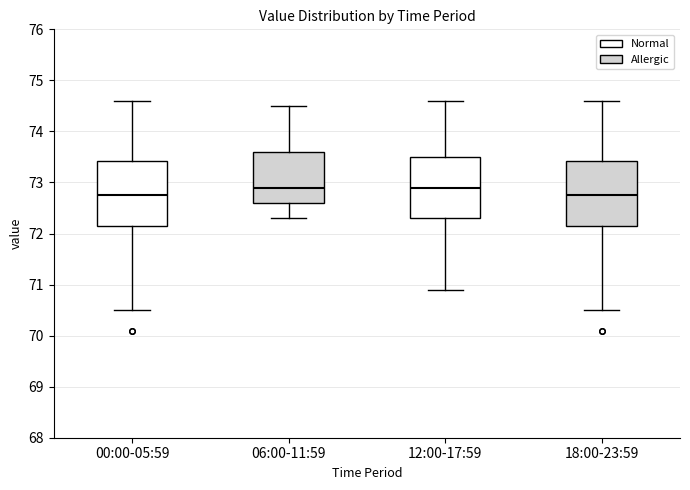

Where does the upper whisker of the box for 00:00-05:59 end on the y-axis? The values are not printed on the chart, so give them approximately, as read against the axis.

74.6